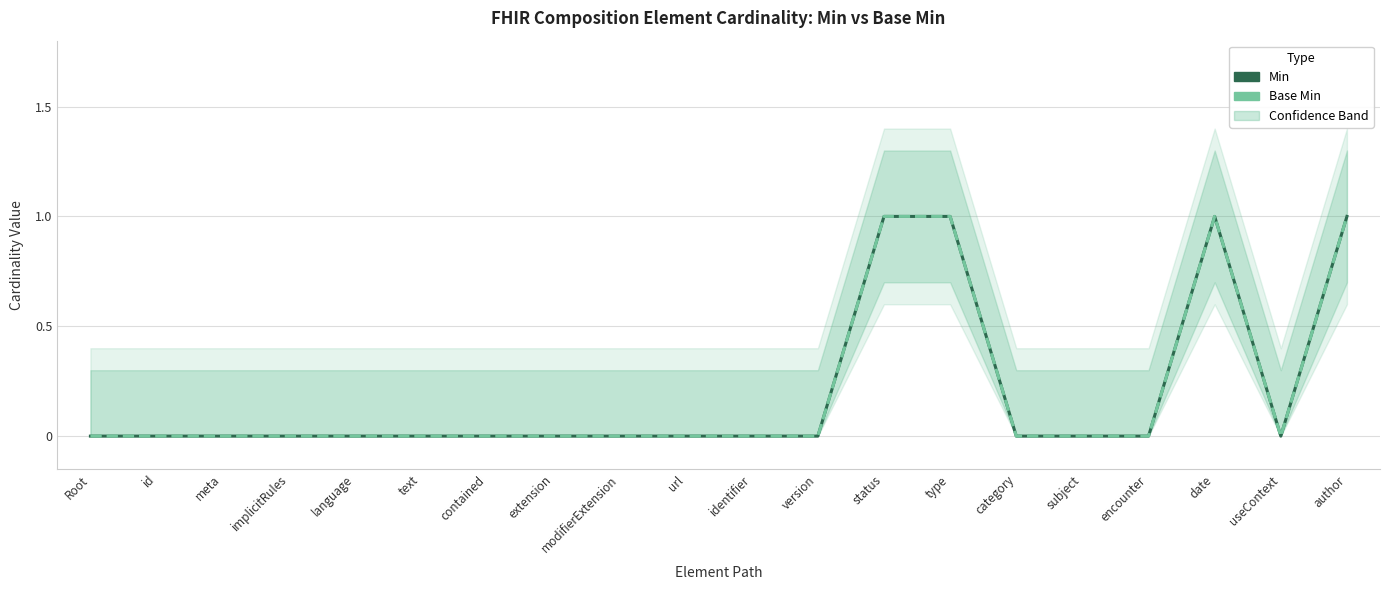

At how many categories does at least one series exceed 0?

4